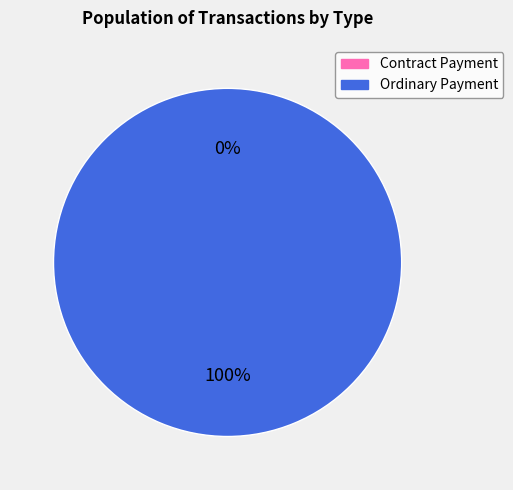

To the nearest percent, what is the average slice percentage?

50%